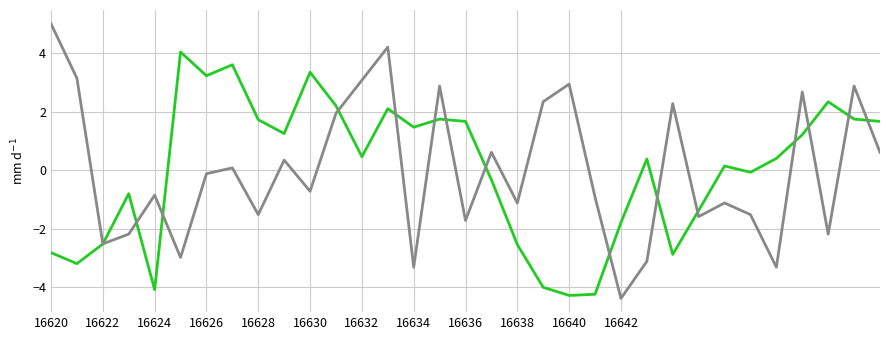

What is the greatest value displayed?

5.0